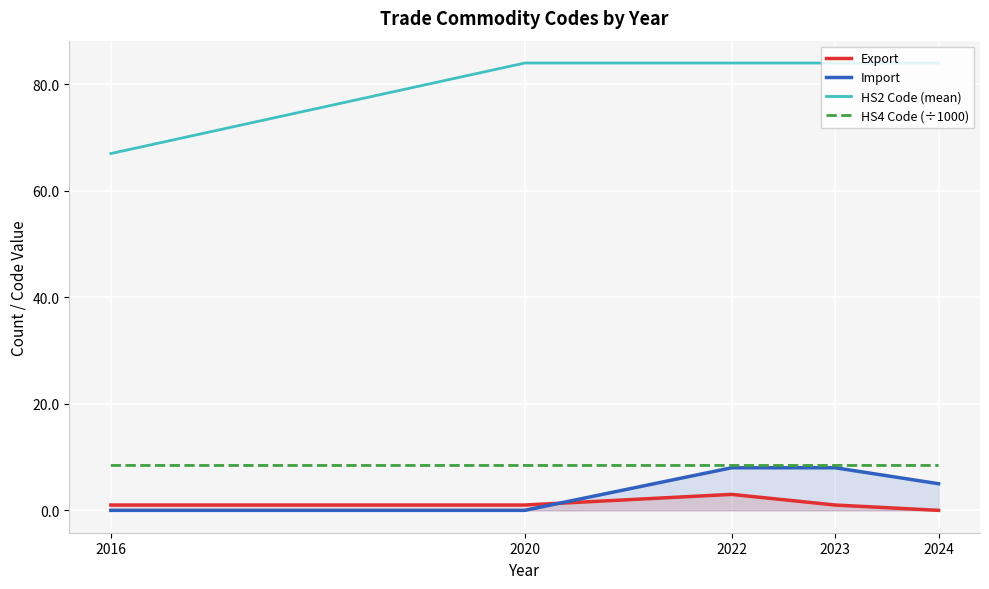

True or false: HS4 Code (÷1000) and Export intersect in this chart.

False